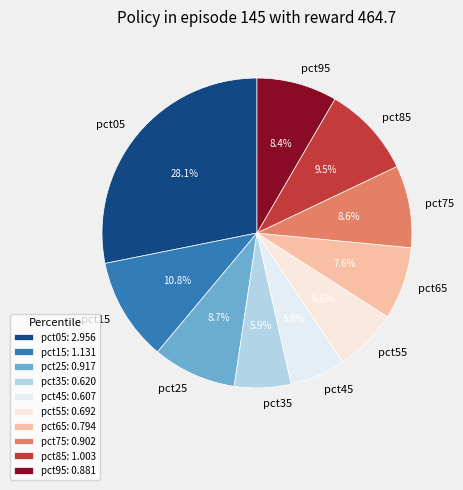

Does pct25 account for over 50% of the chart?

No